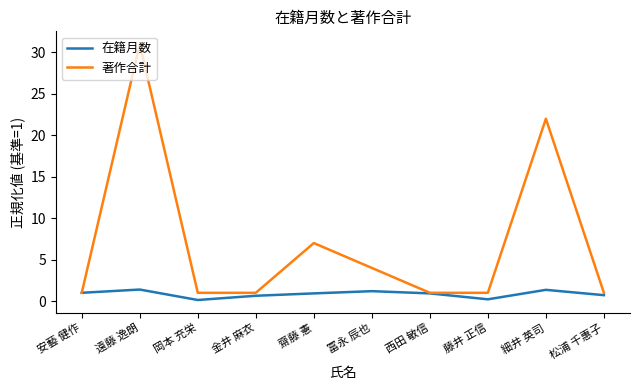

Does the chart display data point markers on the line(s)?

No